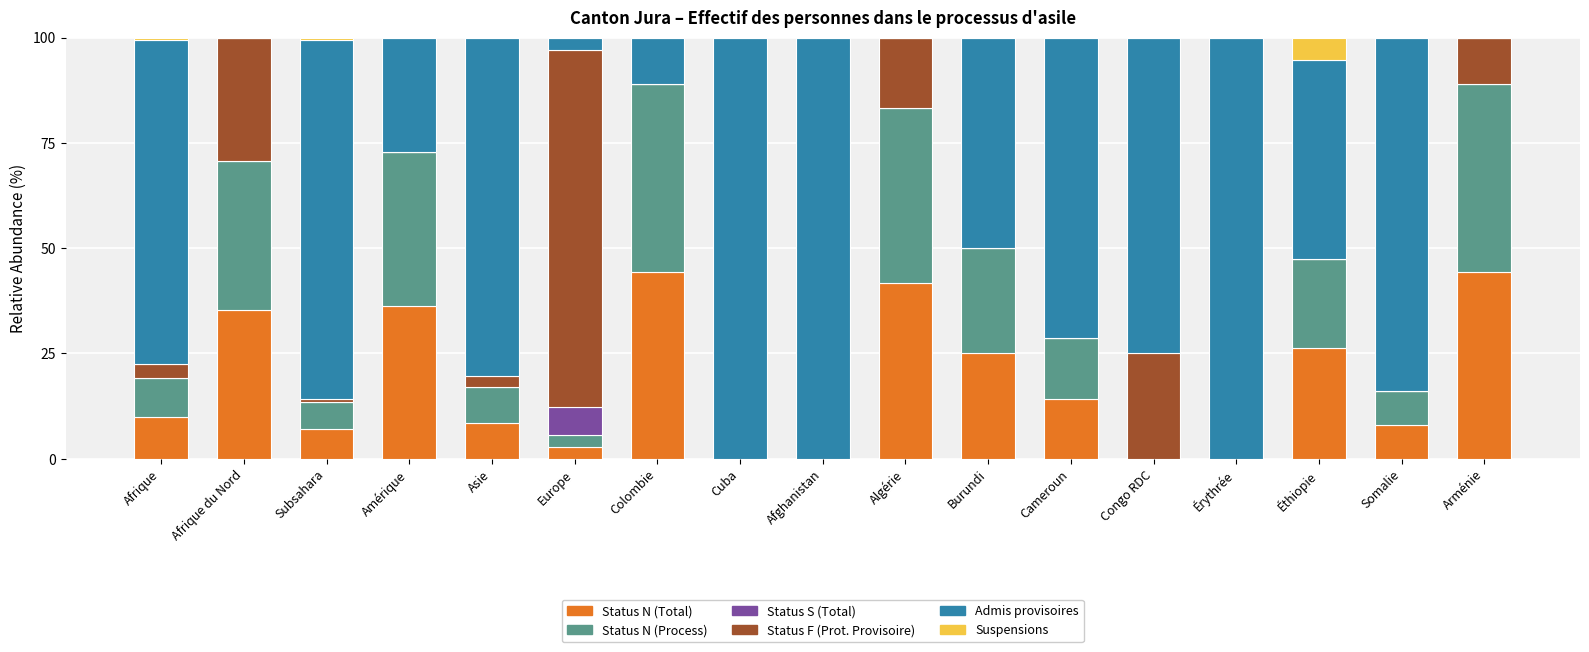

Count the number of data series in this chart.

6